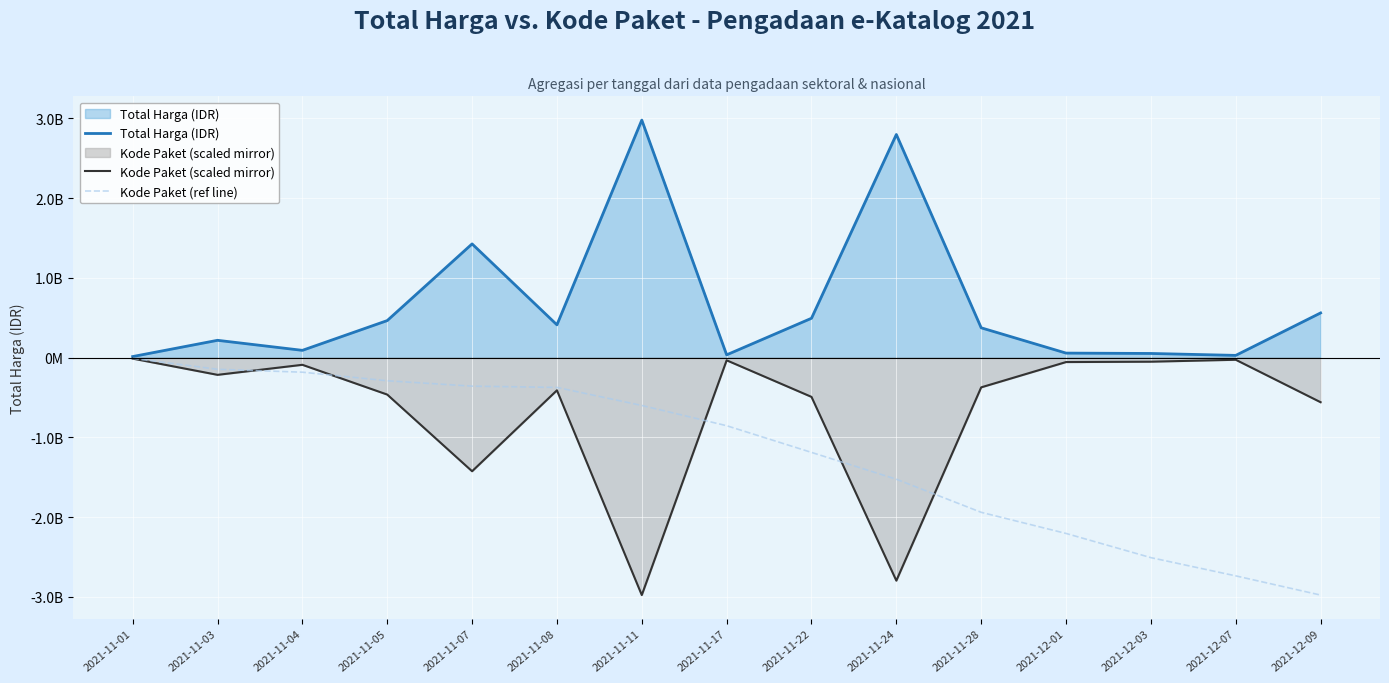

Does the chart display data point markers on the line(s)?

No